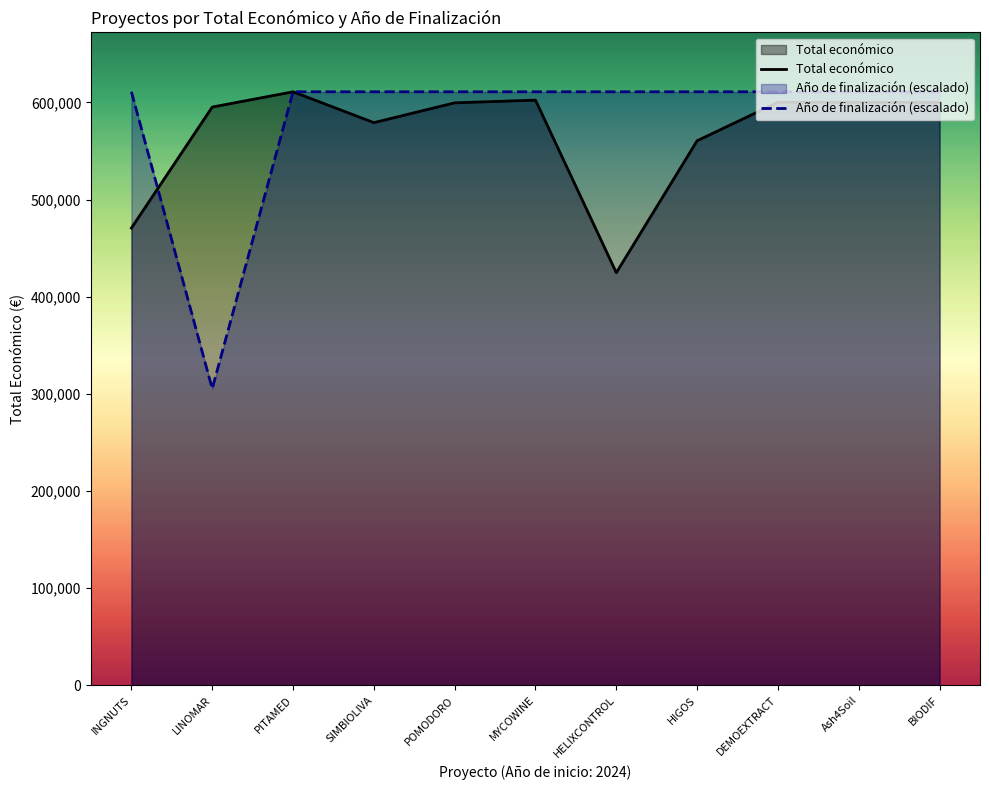

True or false: Año de finalización (escalado) has a value of 305444.5 at LINOMAR.

True